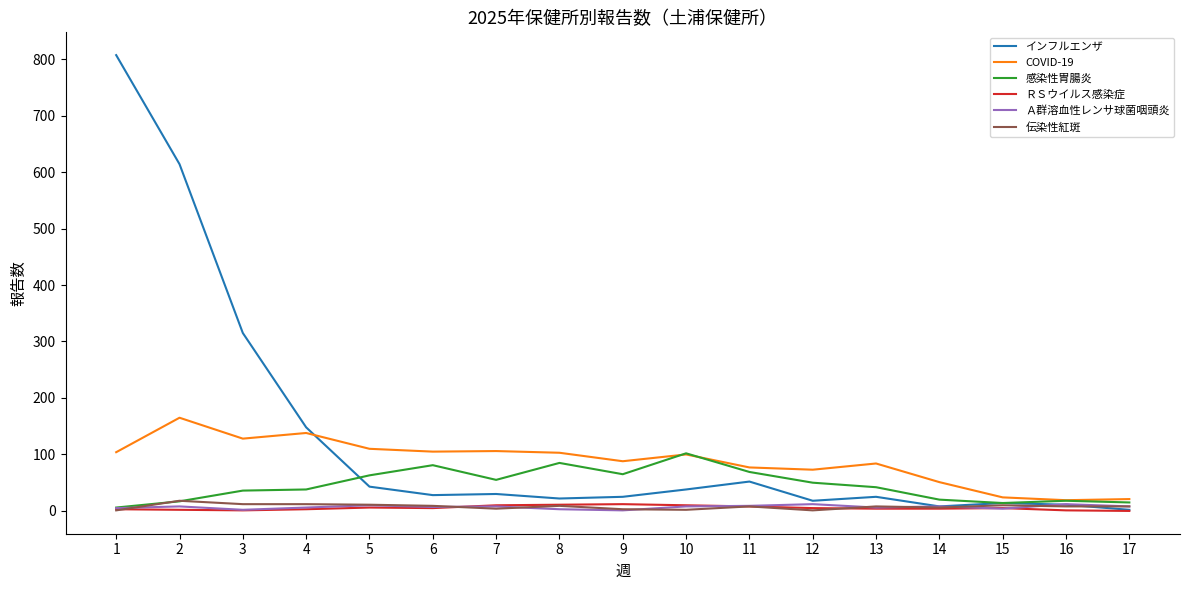

What is the maximum value shown in the chart?

807